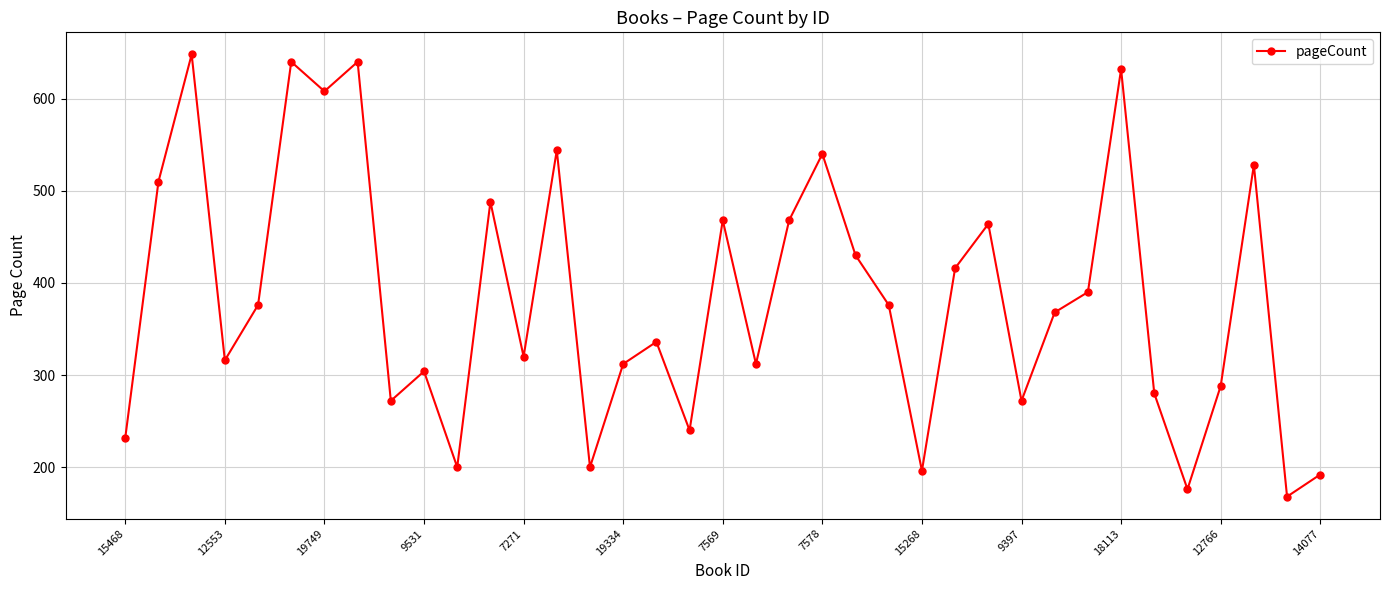

What is the difference between the maximum and minimum values?

480